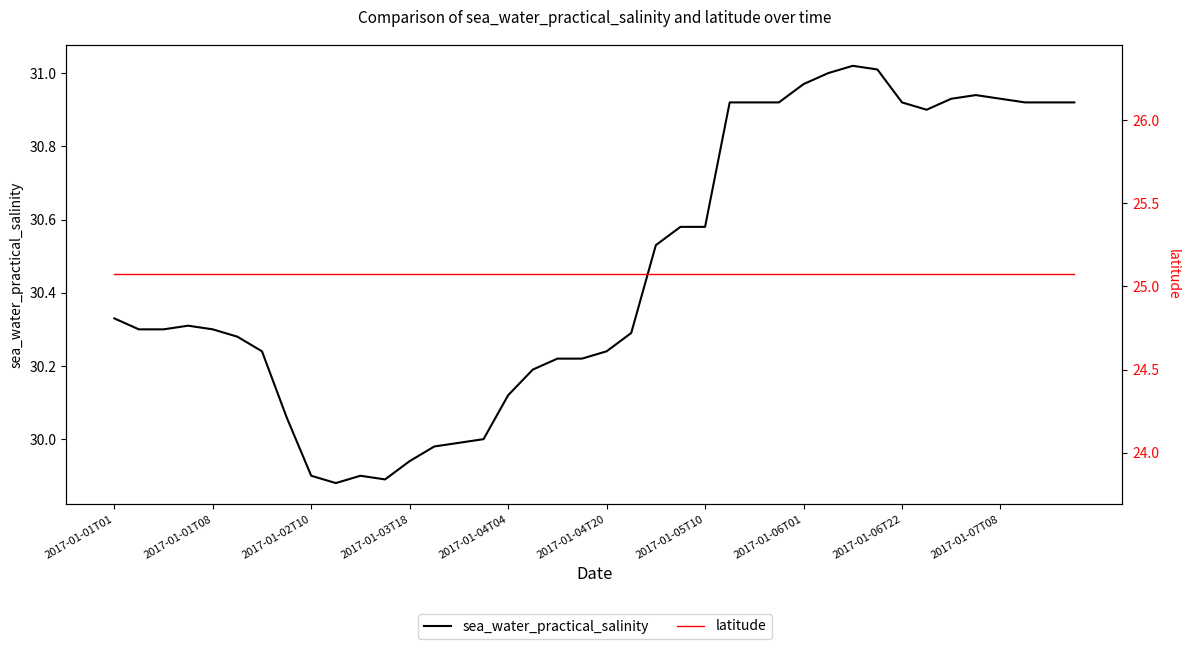

What is the maximum value shown in the chart?

31.0